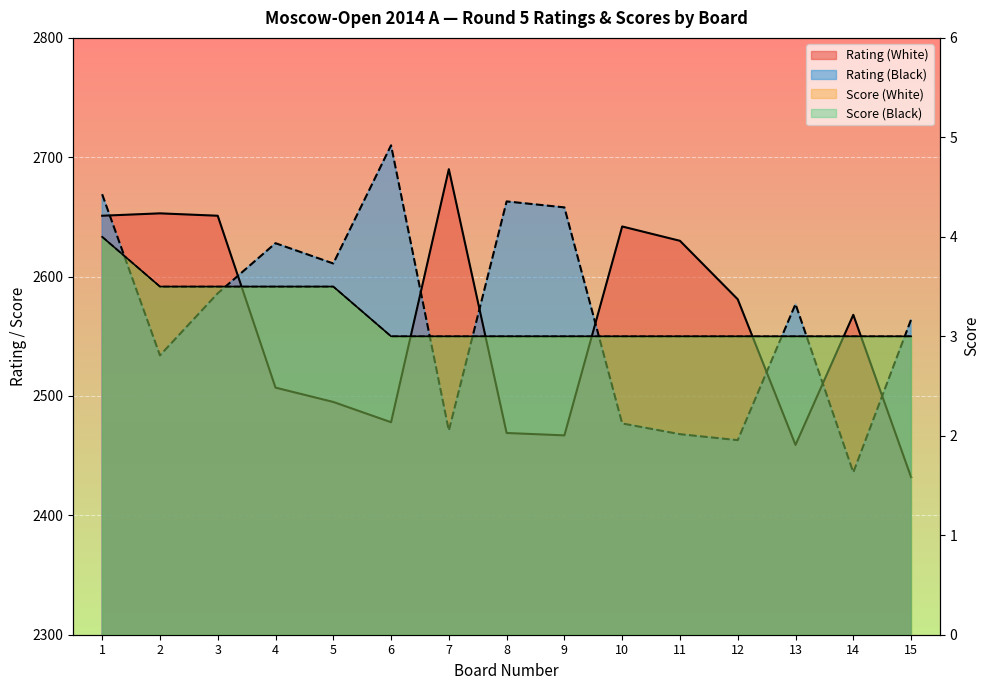

How many Score (White) values are between 3 and 4?

15